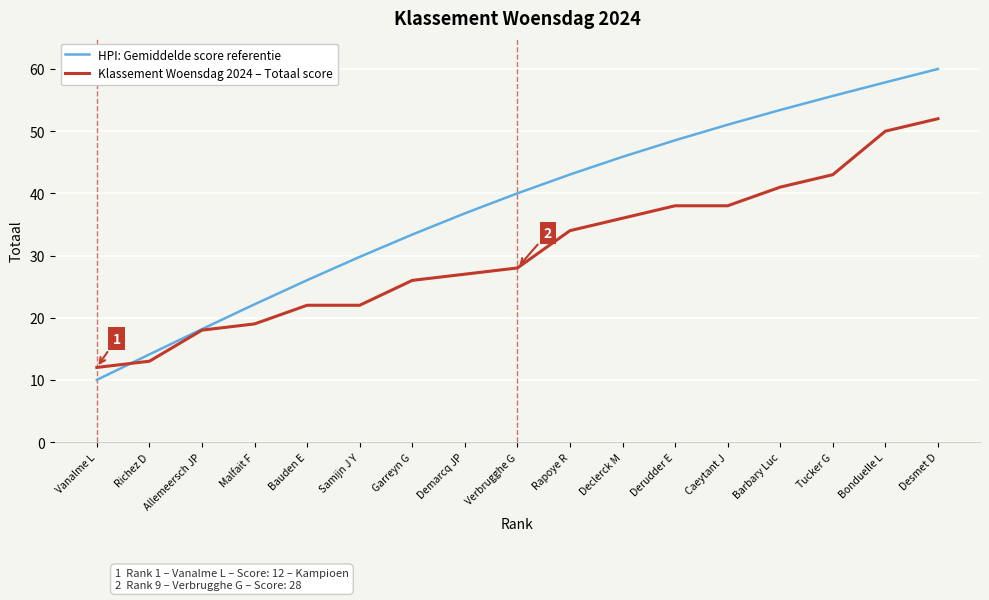

Rank the series by their average value, from lowest to highest.

Klassement Woensdag 2024 – Totaal score, HPI: Gemiddelde score referentie